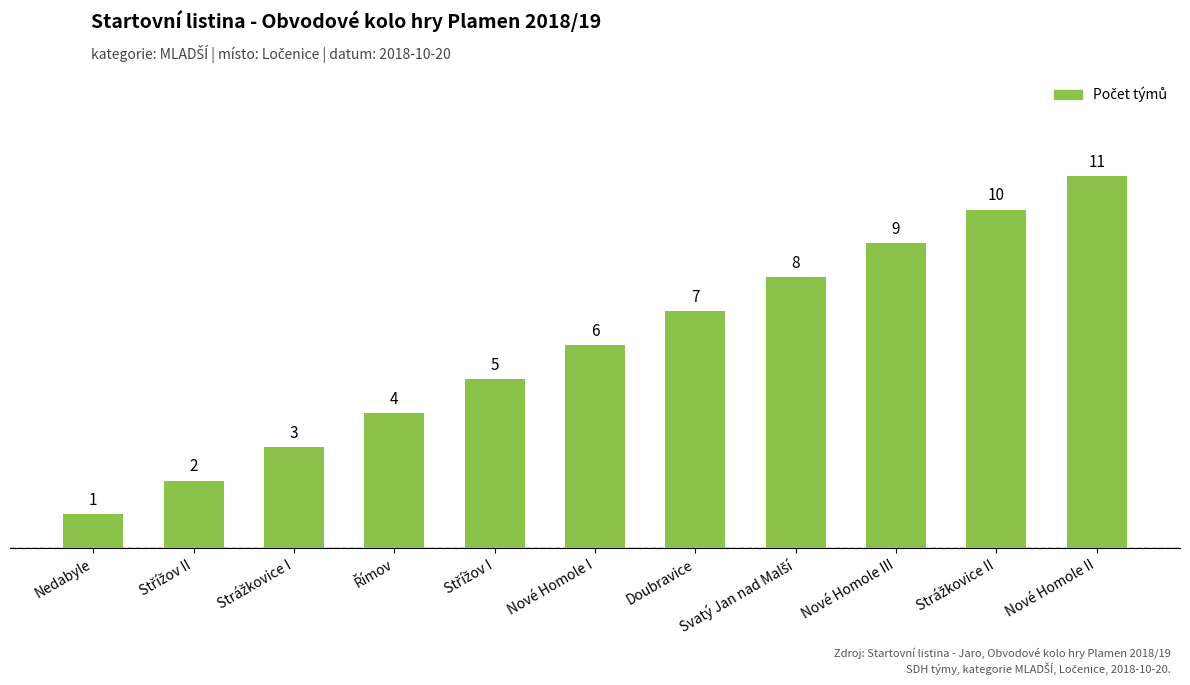

Is it true that the value at Nové Homole II is 11?

True